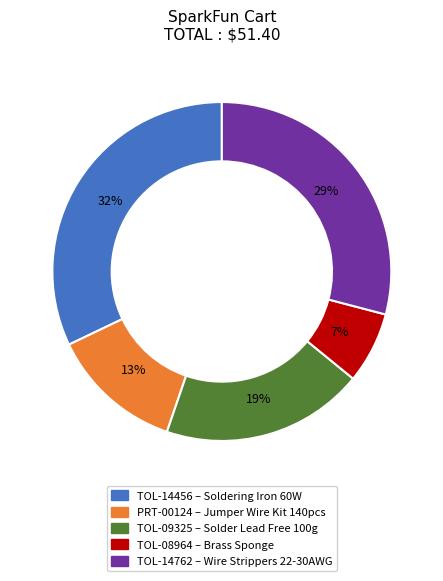

To the nearest percent, what portion does TOL-14762 represent?

29%